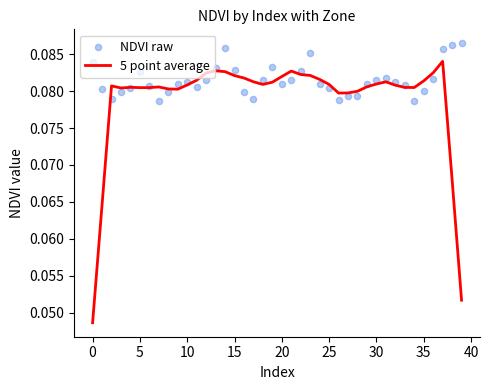

Which series has the largest total across all categories?

NDVI raw